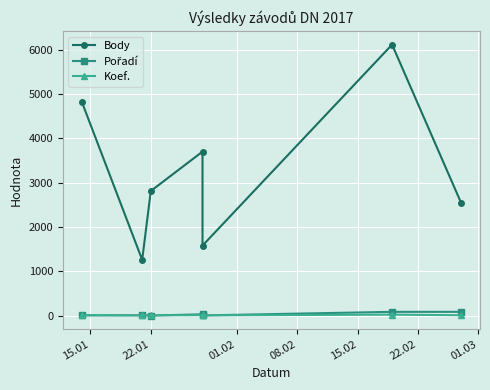

True or false: Pořadí and Koef. cross at least once.

True